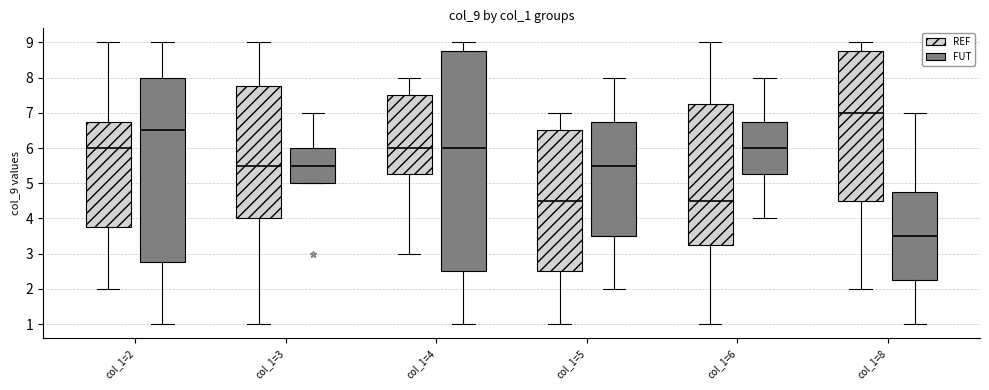

Reading left to right, transcribe this box plot: for each box, give where its median line is, the range the box spans, and where its two whiskers end, as read against the y-axis. The values are not printed on the chart, so give them approximately, as read against the axis.

col_1=2 (REF): median 6.0, box 3.8 to 6.8, whiskers 2.0 to 9.0
col_1=2 (FUT): median 6.5, box 2.8 to 8.0, whiskers 1.0 to 9.0
col_1=3 (REF): median 5.5, box 4.0 to 7.8, whiskers 1.0 to 9.0
col_1=3 (FUT): median 5.5, box 5.0 to 6.0, whiskers 5.0 to 7.0
col_1=4 (REF): median 6.0, box 5.3 to 7.5, whiskers 3.0 to 8.0
col_1=4 (FUT): median 6.0, box 2.5 to 8.8, whiskers 1.0 to 9.0
col_1=5 (REF): median 4.5, box 2.5 to 6.5, whiskers 1.0 to 7.0
col_1=5 (FUT): median 5.5, box 3.5 to 6.8, whiskers 2.0 to 8.0
col_1=6 (REF): median 4.5, box 3.3 to 7.3, whiskers 1.0 to 9.0
col_1=6 (FUT): median 6.0, box 5.3 to 6.8, whiskers 4.0 to 8.0
col_1=8 (REF): median 7.0, box 4.5 to 8.8, whiskers 2.0 to 9.0
col_1=8 (FUT): median 3.5, box 2.3 to 4.8, whiskers 1.0 to 7.0